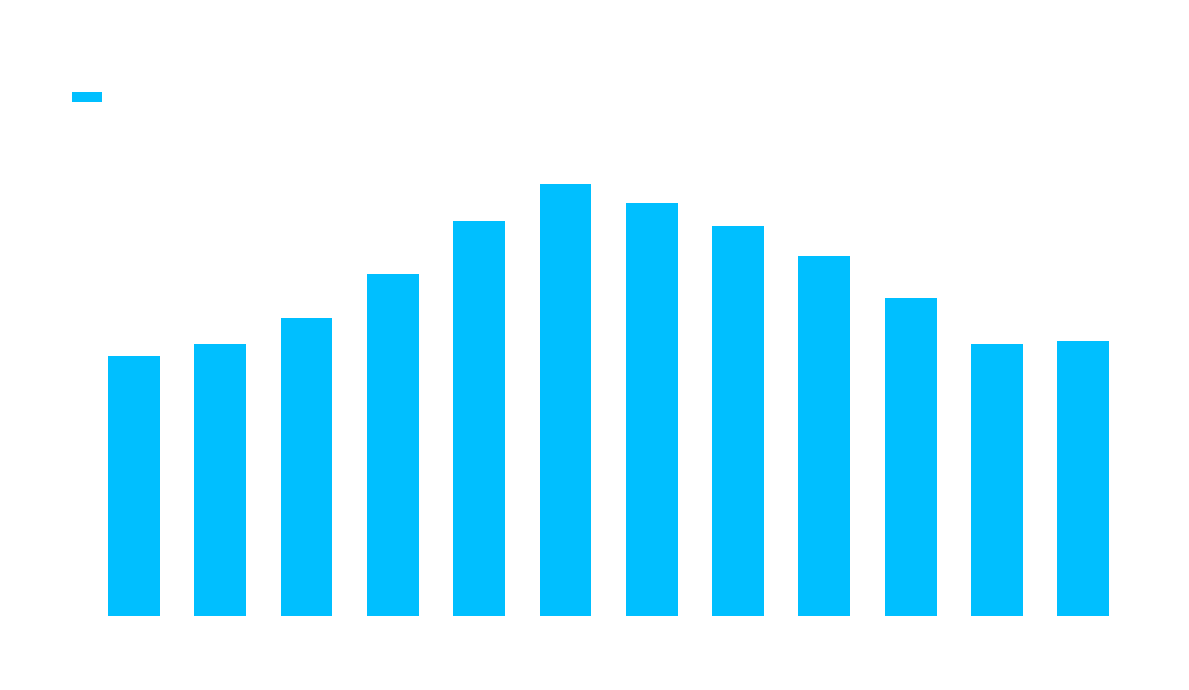

Rank the categories by value from highest to lowest.

18:00, 16:00, 20:00, 14:00, 12:00, 22:00, 10:00, 00:00, 06:00, 02:00, 08:00, 04:00